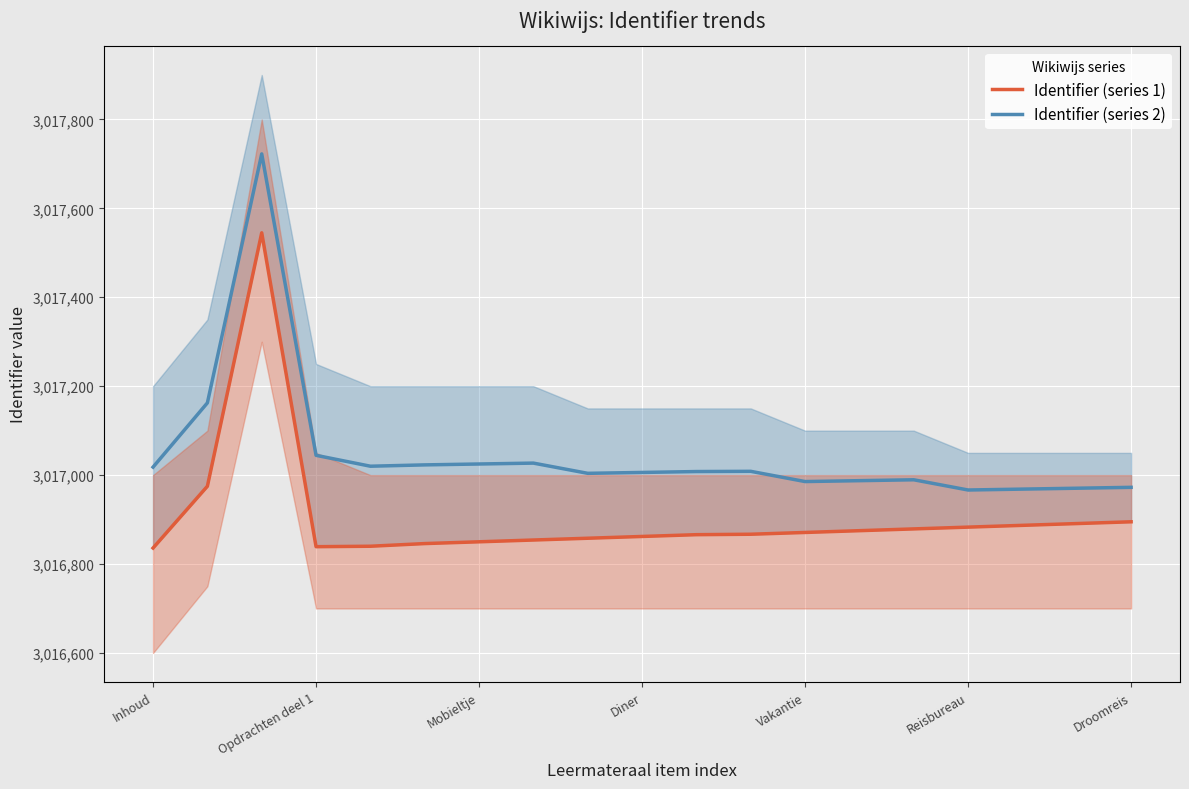

What is the minimum value for Identifier (series 2)?

3016966.5